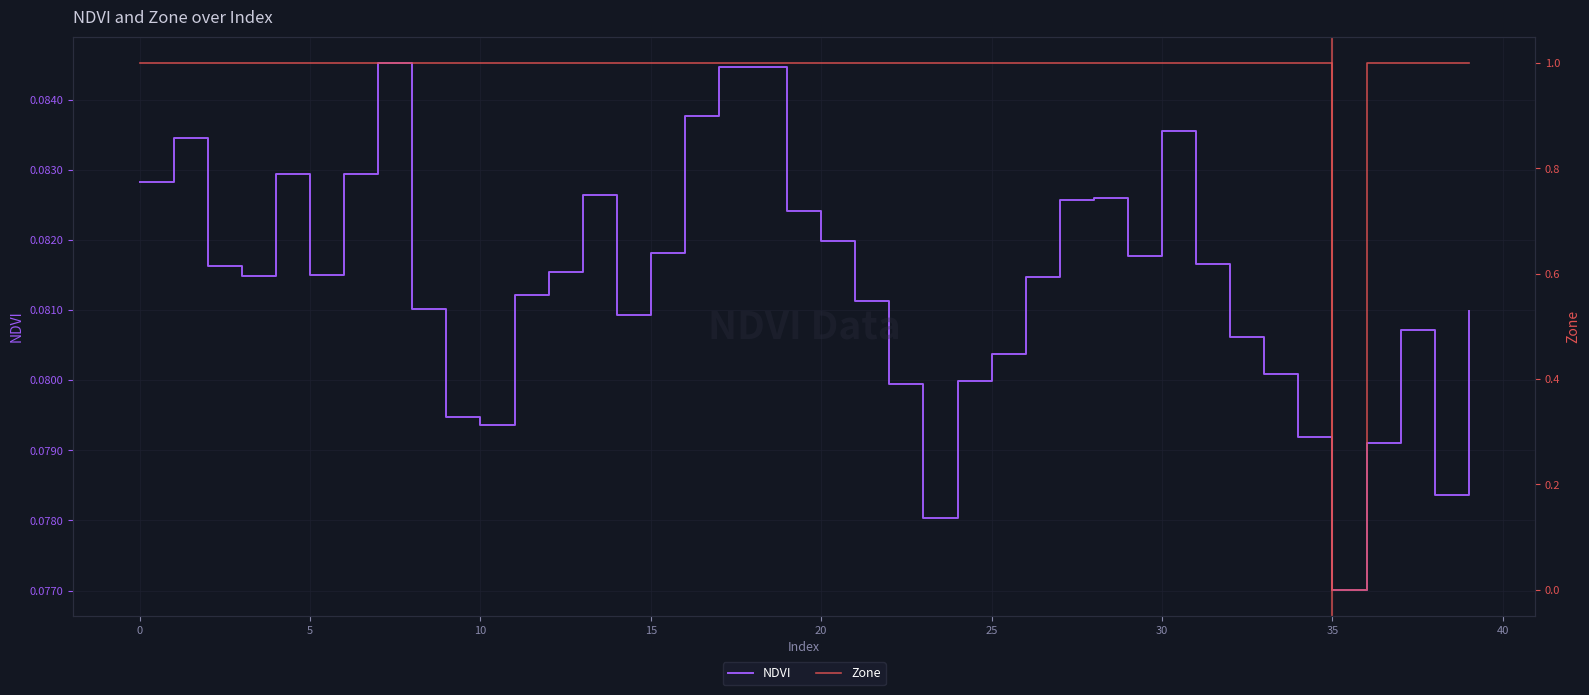

At which label does NDVI reach its minimum?

35